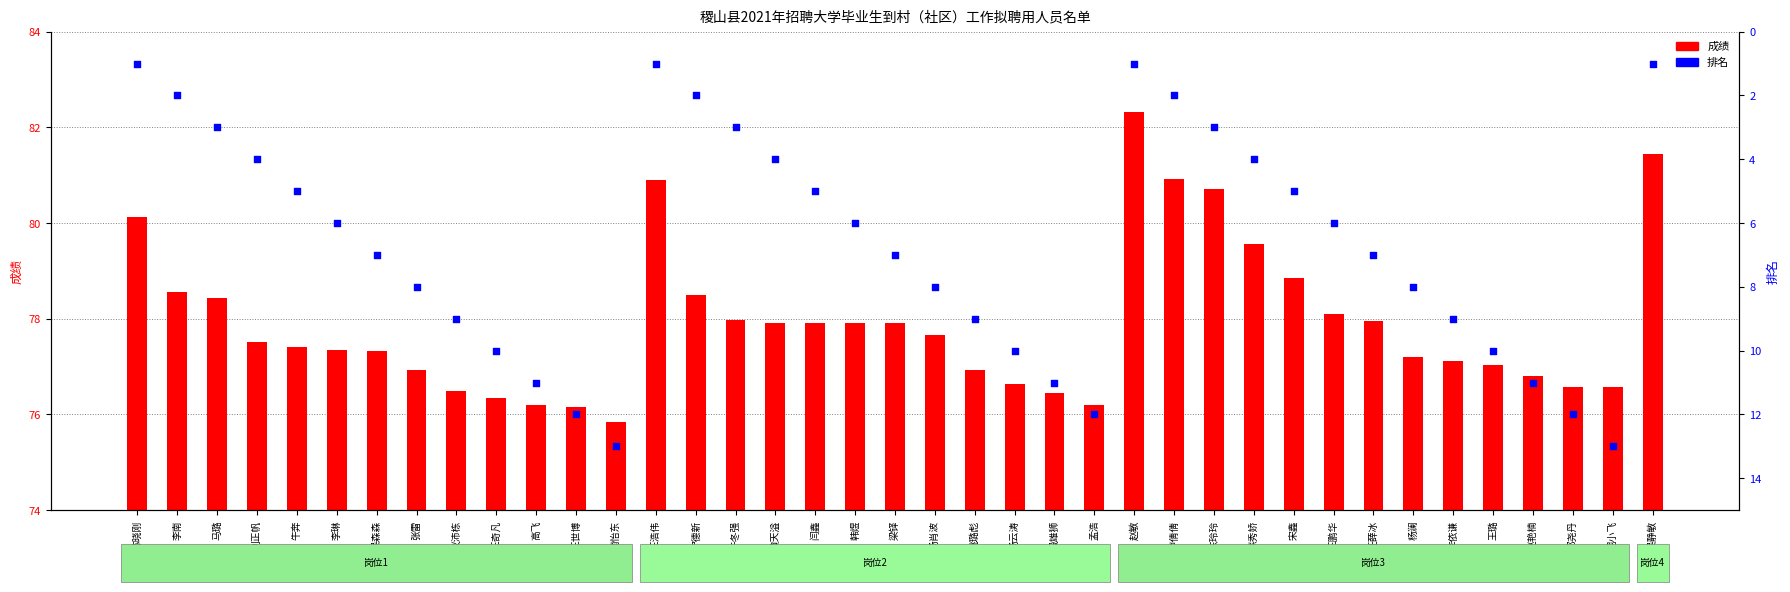

At which category is the sum across all series the highest?

屈小飞